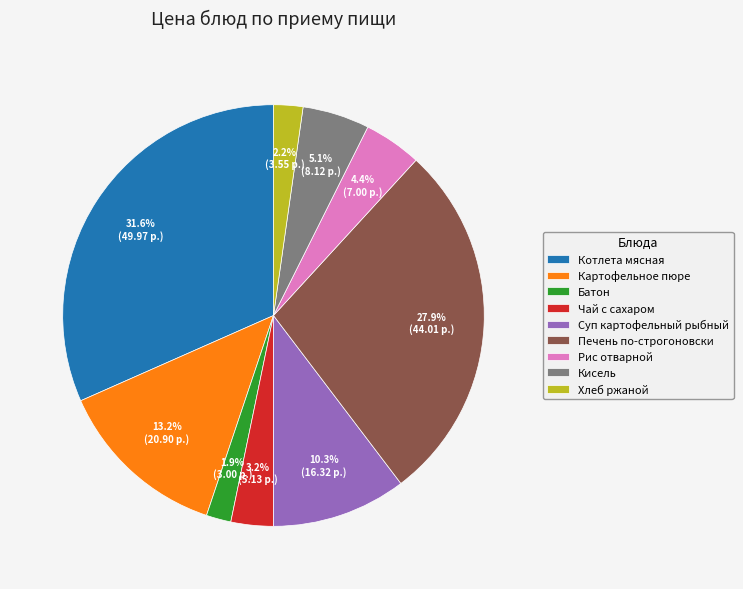

How many segments does this pie chart have?

9